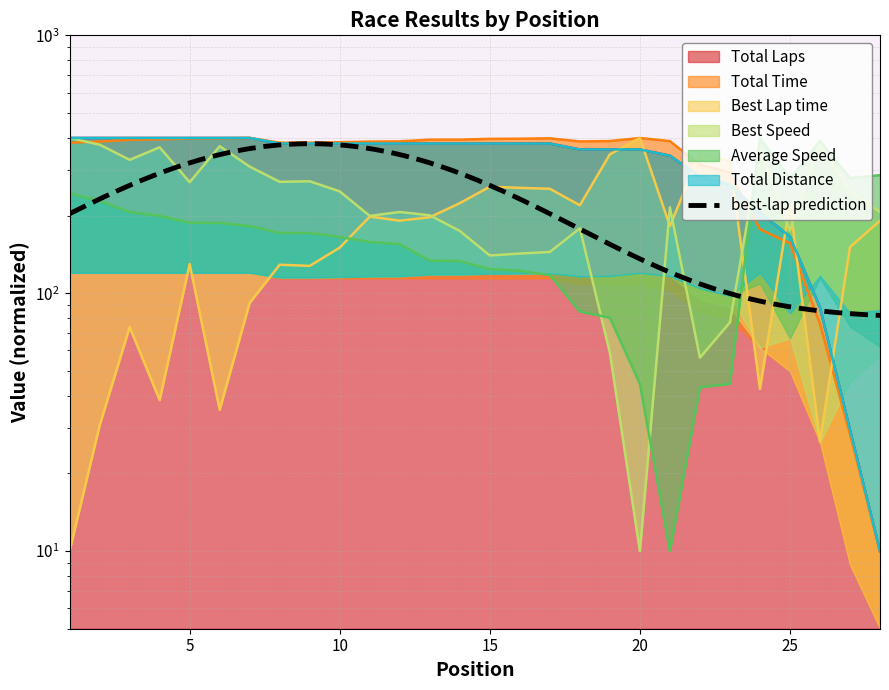

What is the difference between the Best Speed values at 23 and 27?

170.5